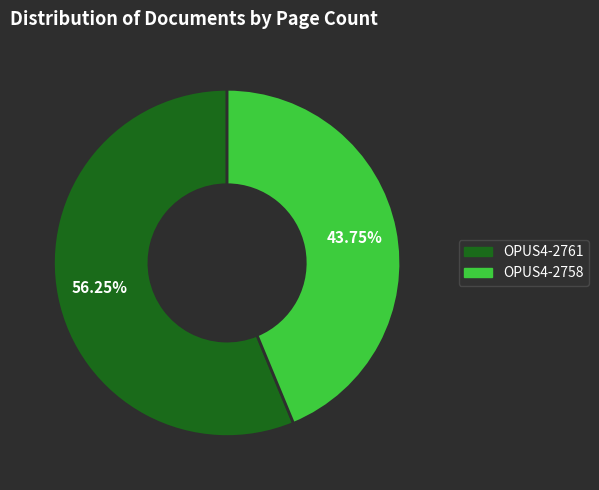

Do OPUS4-2761 and OPUS4-2758 together represent more than half of the pie?

Yes